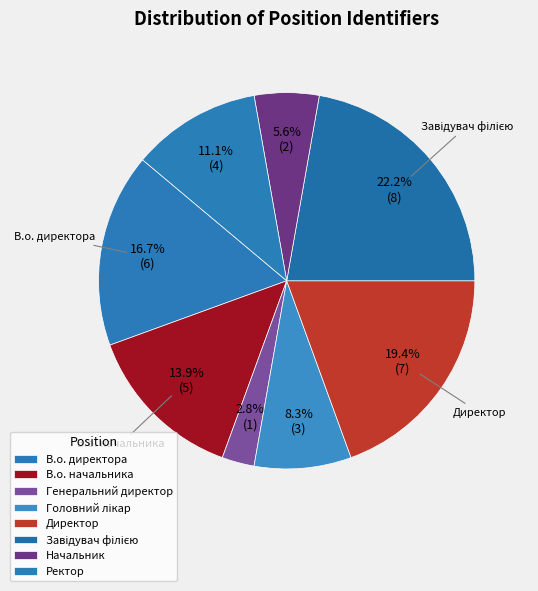

True or false: Завідувач філією accounts for 22% of the total.

True